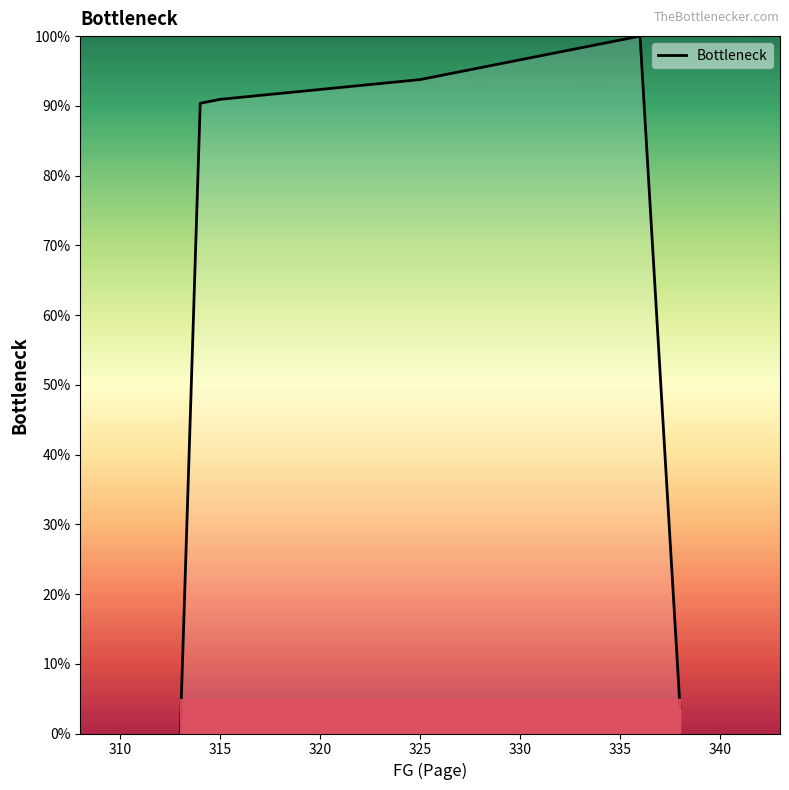

What is the average value?

82.0